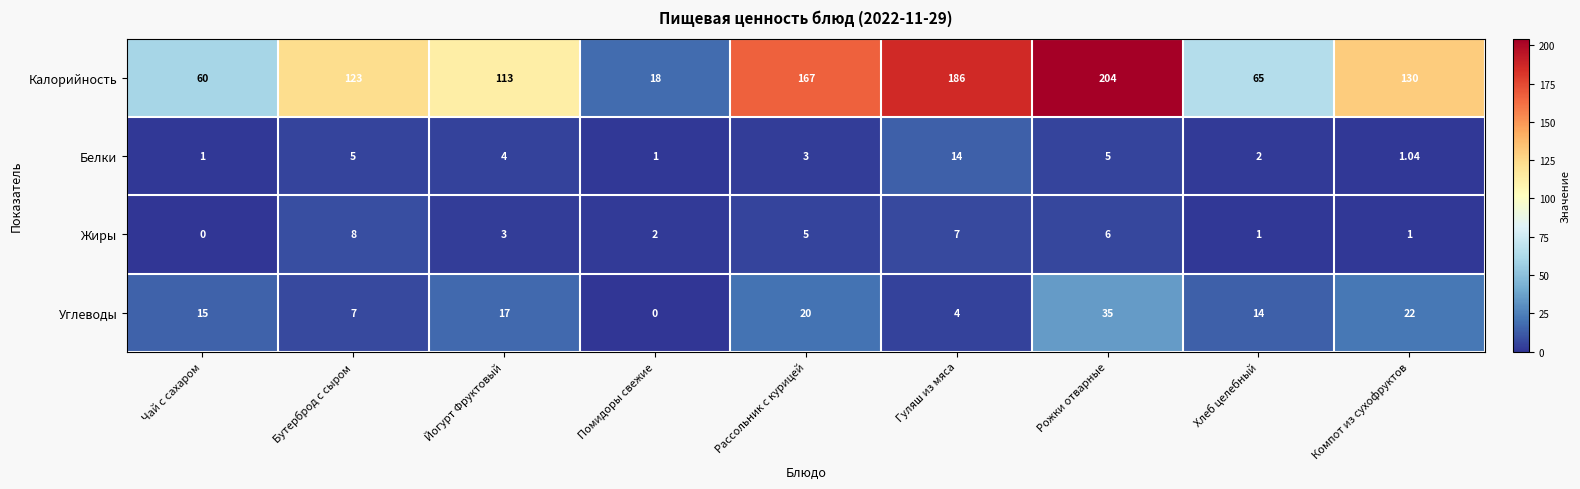

How many data points does each series have?

9